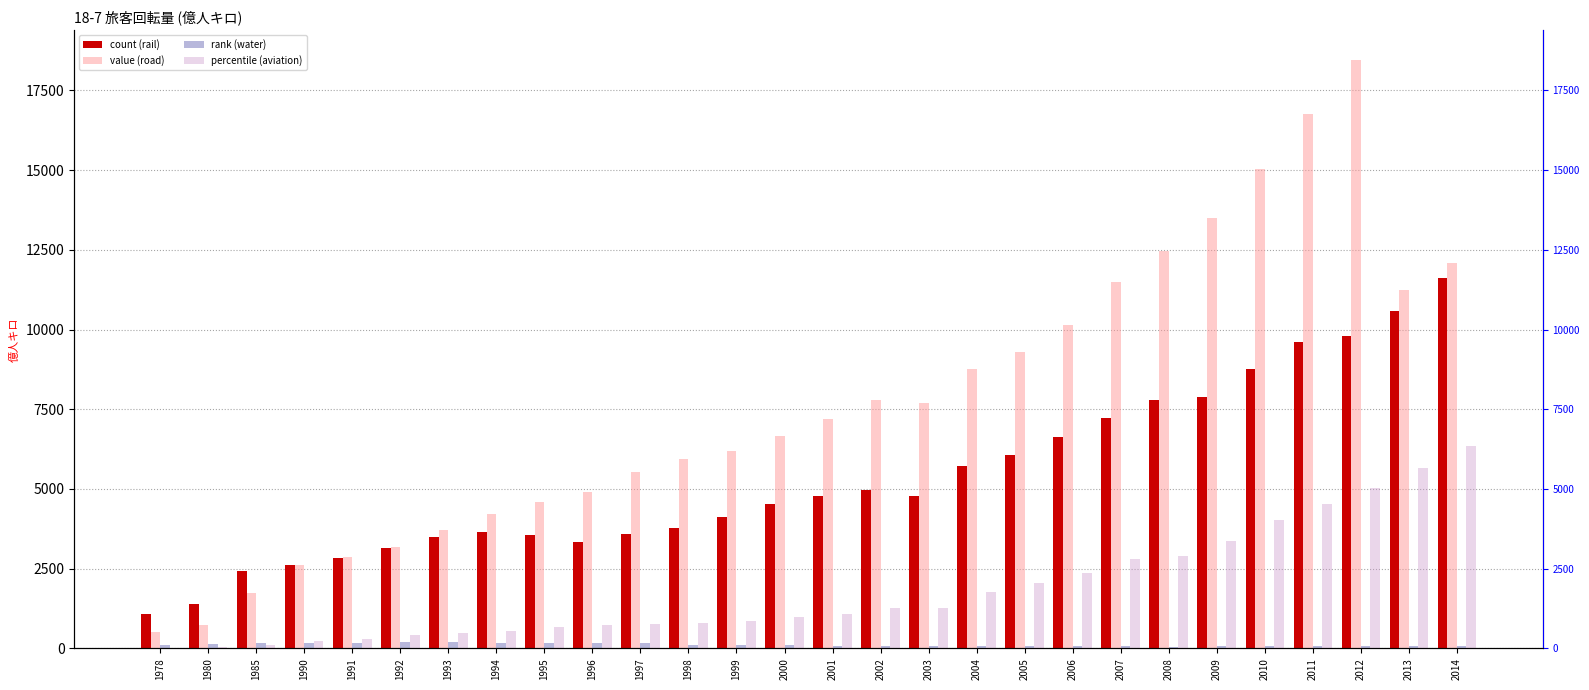

At which label does count (rail) reach its peak?

2014